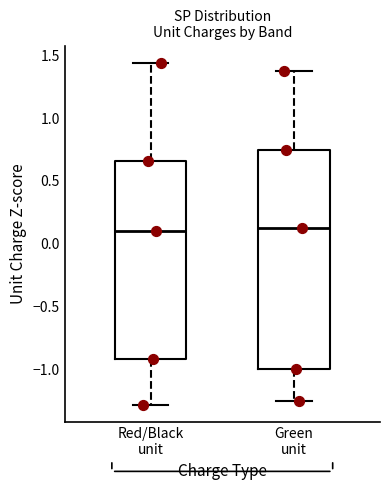

Comparing the boxes themselves (not the whiskers), which one is the tallest?

Green unit